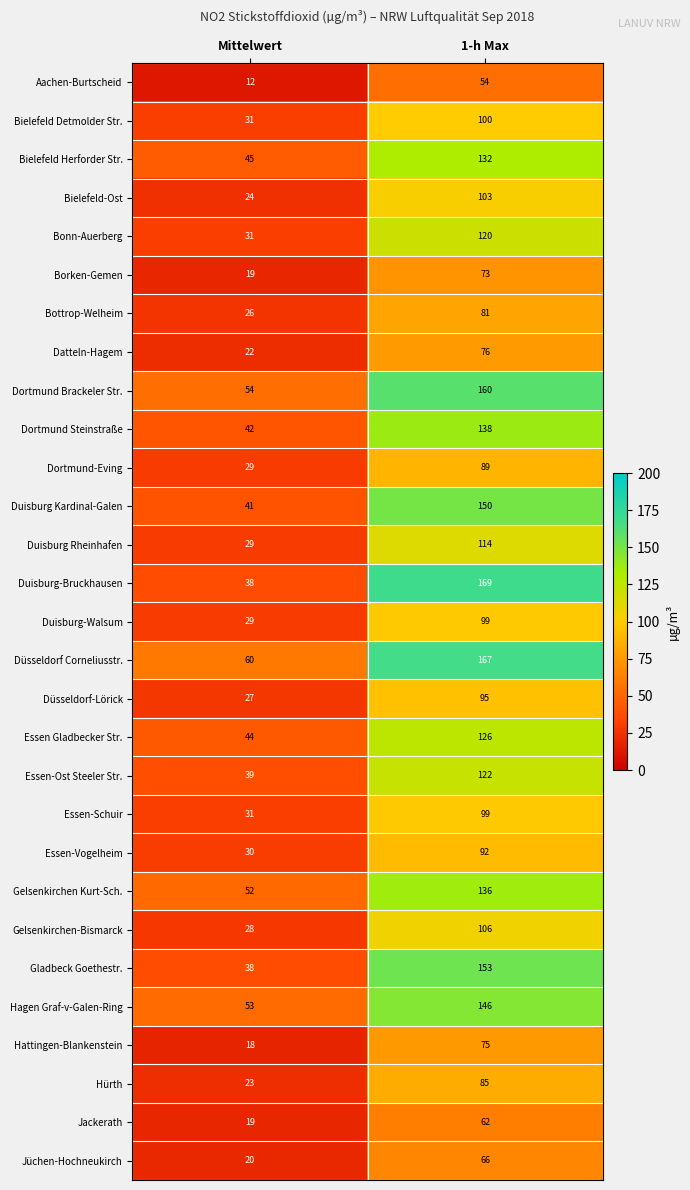

List the labels in order of Essen Gladbecker Str. value, largest first.

1-h Max, Mittelwert